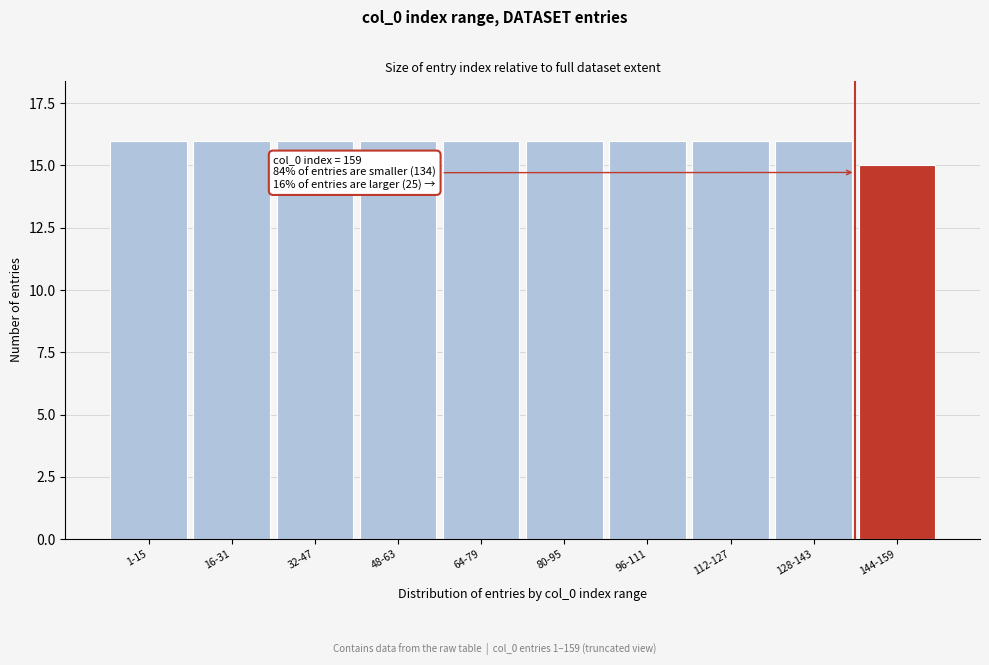

Reading right to left, extract all data points from this chart.

15	16	16	16	16	16	16	16	16	16